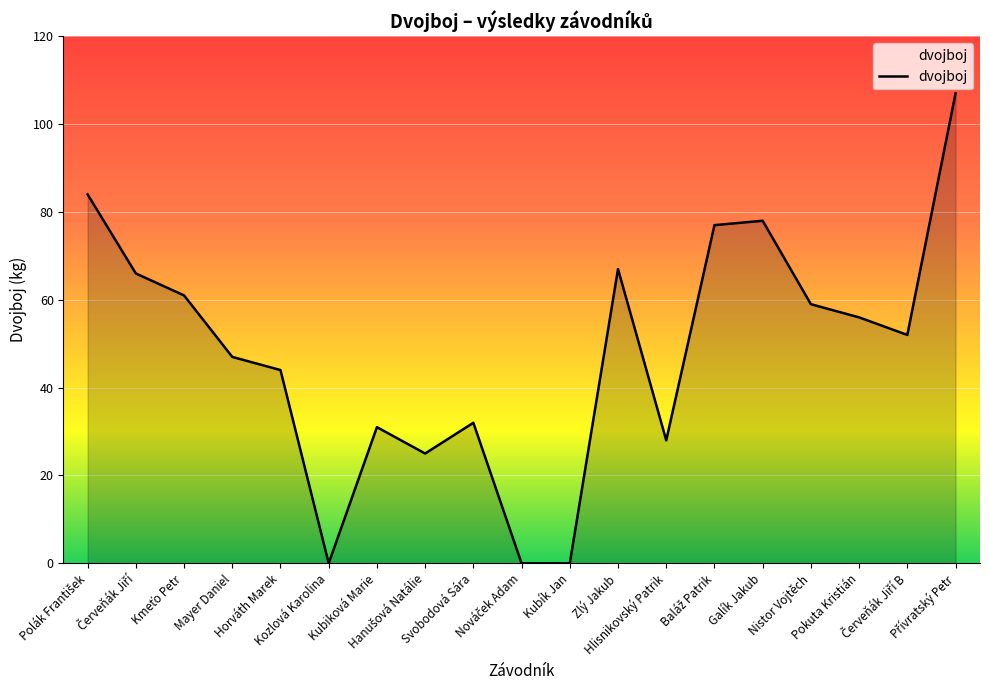

What is the difference between the maximum and minimum values?

107